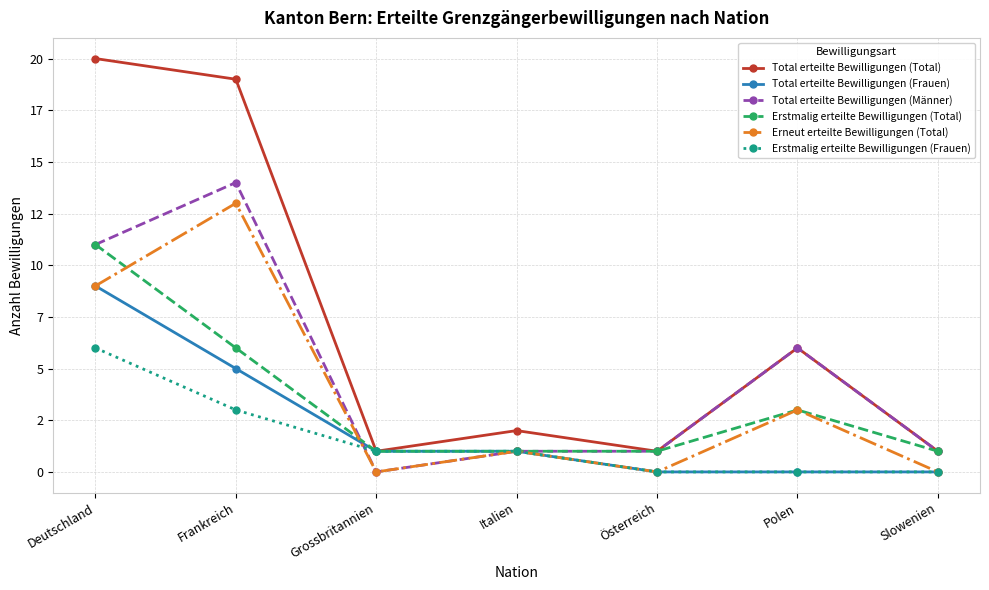

What are all the series names shown in the legend?

Total erteilte Bewilligungen (Total), Total erteilte Bewilligungen (Frauen), Total erteilte Bewilligungen (Männer), Erstmalig erteilte Bewilligungen (Total), Erneut erteilte Bewilligungen (Total), Erstmalig erteilte Bewilligungen (Frauen)